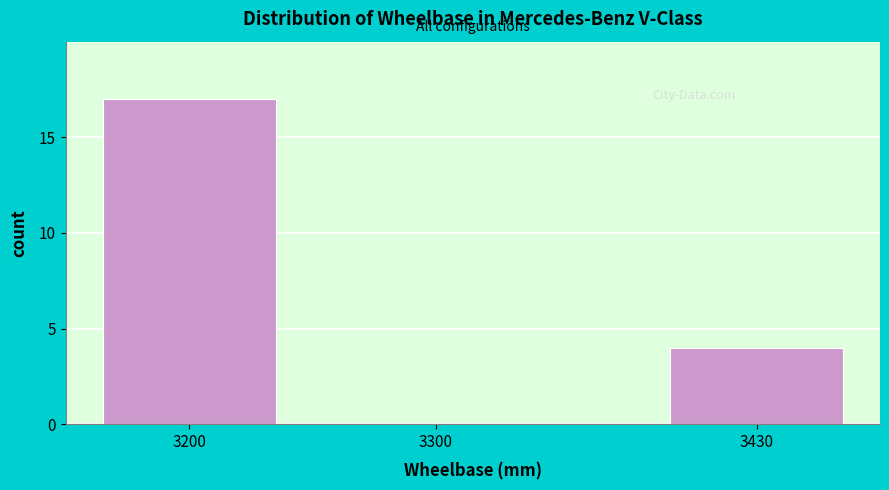

Reading right to left, list all the values displayed in this chart.

3430=4	3300=0	3200=17